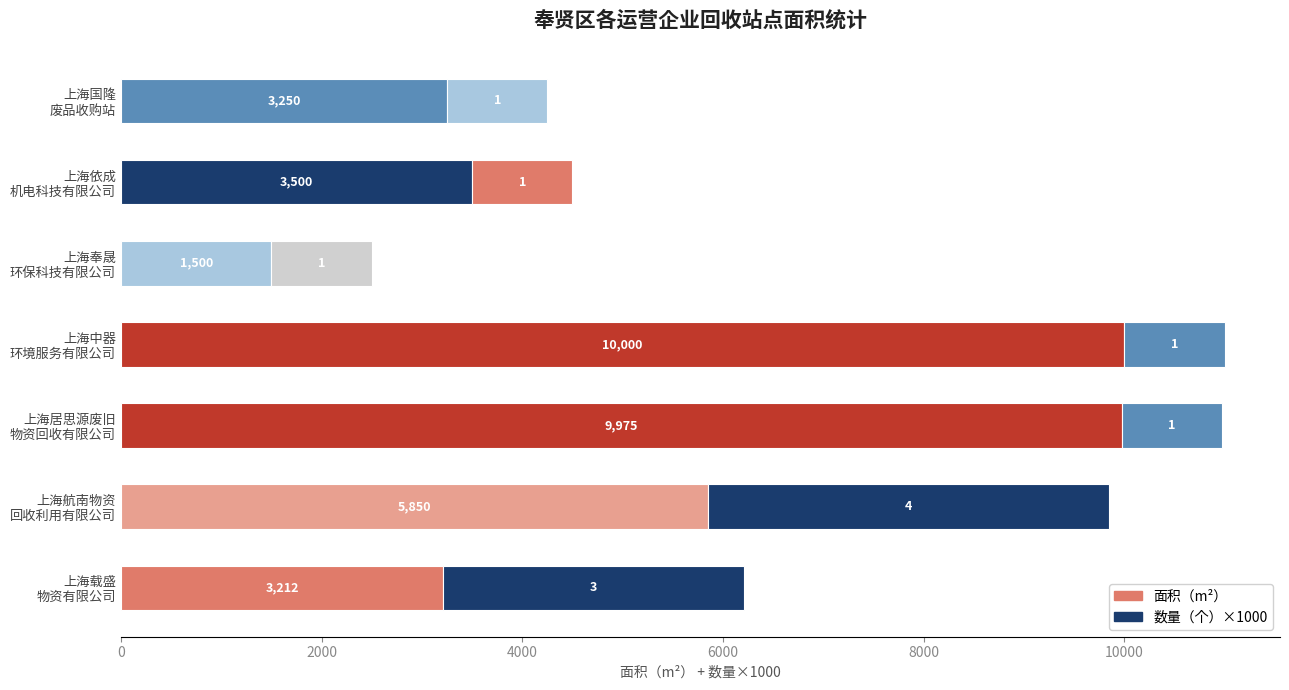

True or false: 面积（m2） has a value of 760.8 at 上海依成 机电科技有限公司.

False